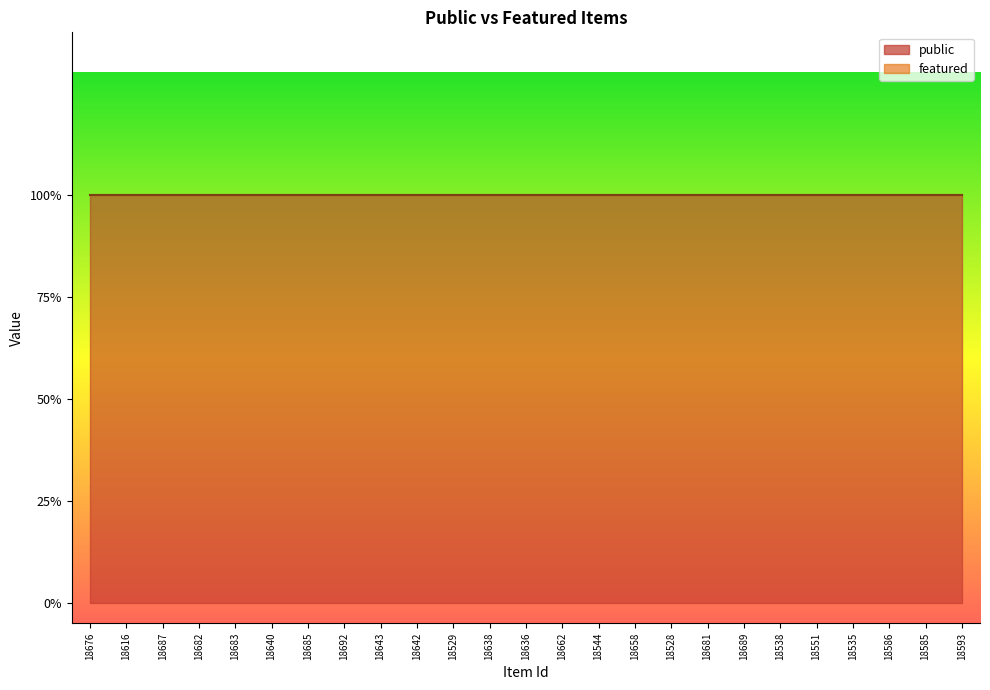

List the labels in order of featured value, smallest first.

18676, 18616, 18687, 18682, 18683, 18640, 18685, 18692, 18643, 18642, 18529, 18638, 18636, 18662, 18544, 18658, 18528, 18681, 18689, 18538, 18551, 18535, 18586, 18585, 18593